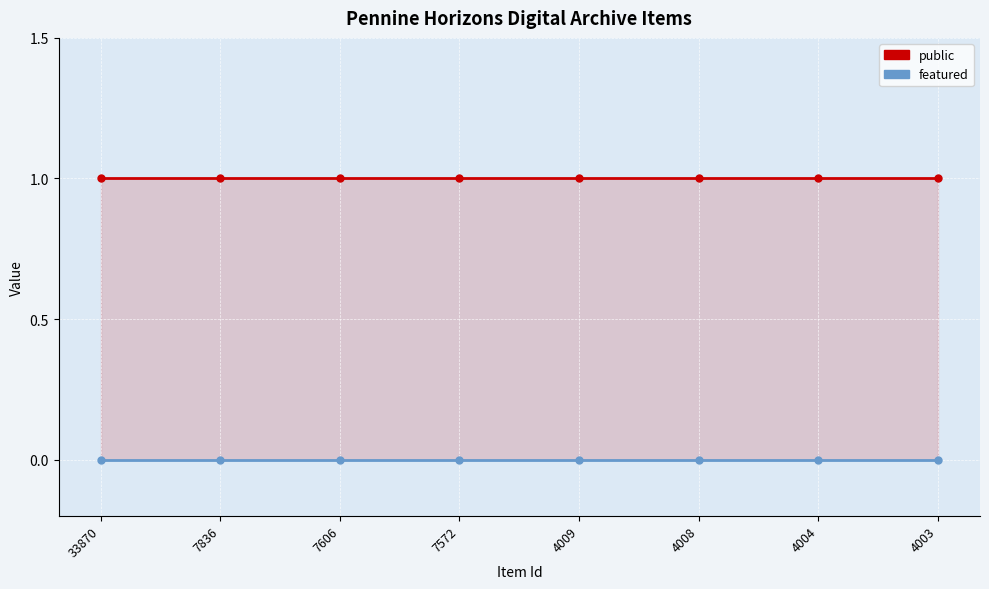

True or false: public and featured cross at least once.

False